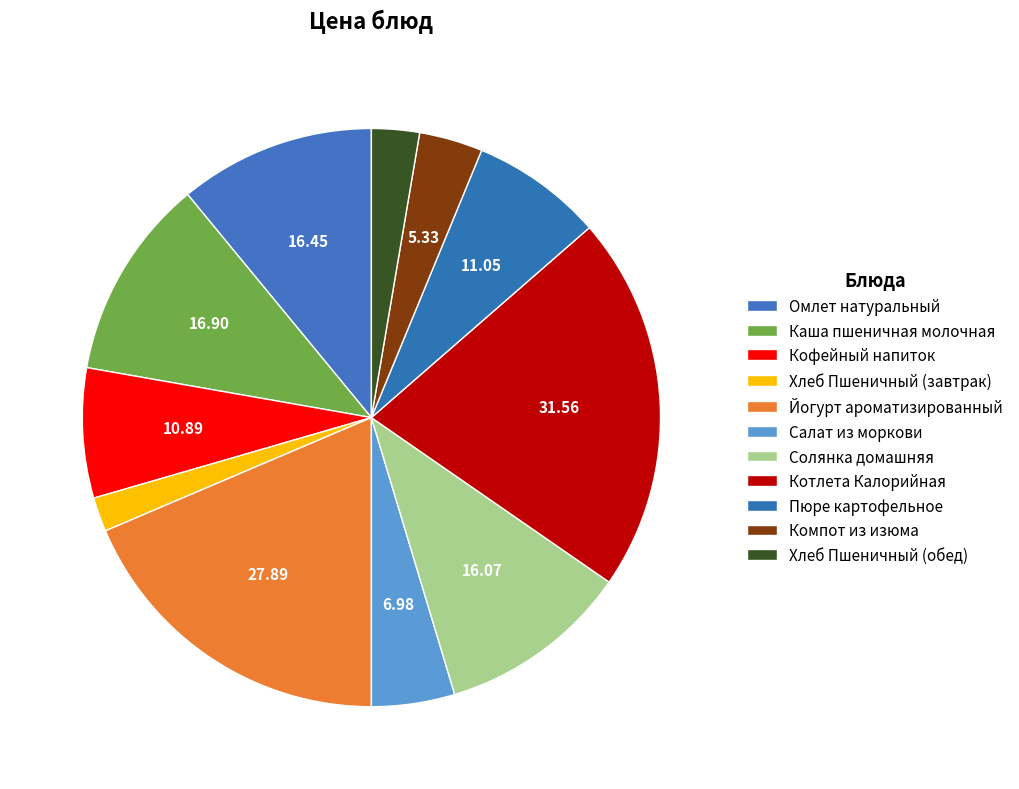

Which slice is the largest?

Котлета Калорийная